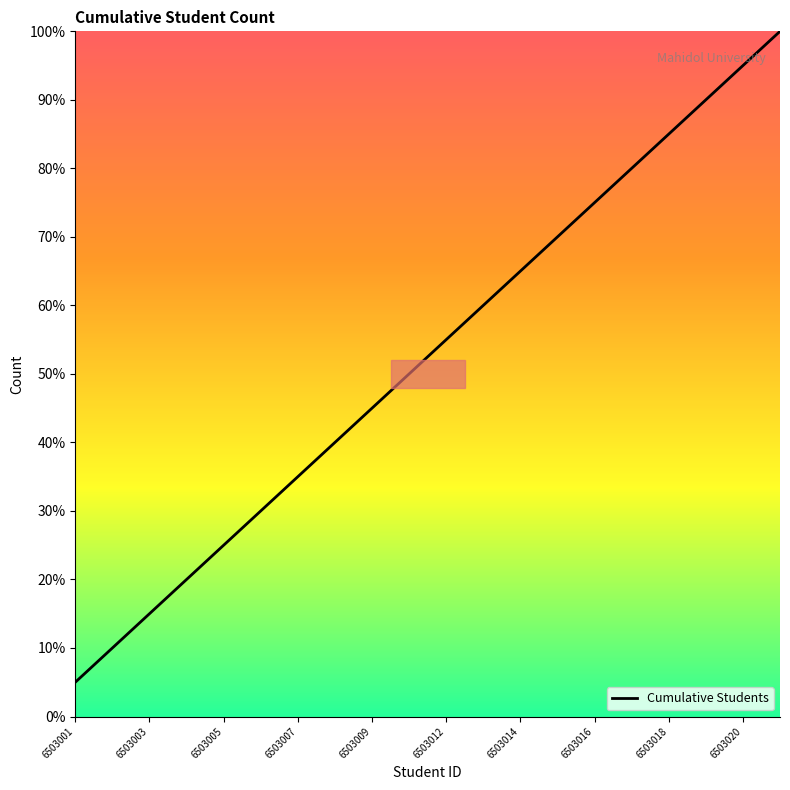

What is the maximum value shown in the chart?

100.0